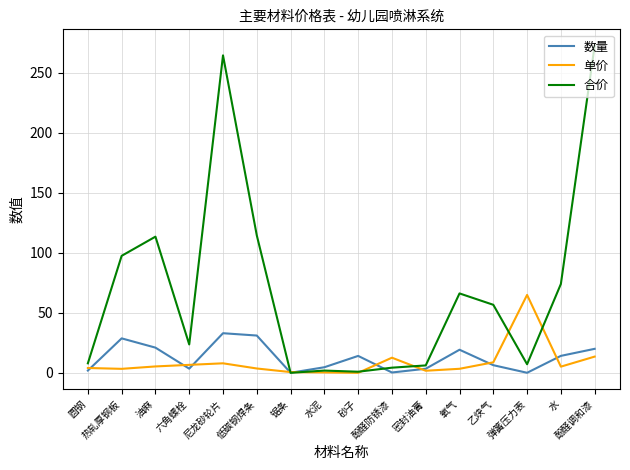

Which series has the widest spread of values?

合价